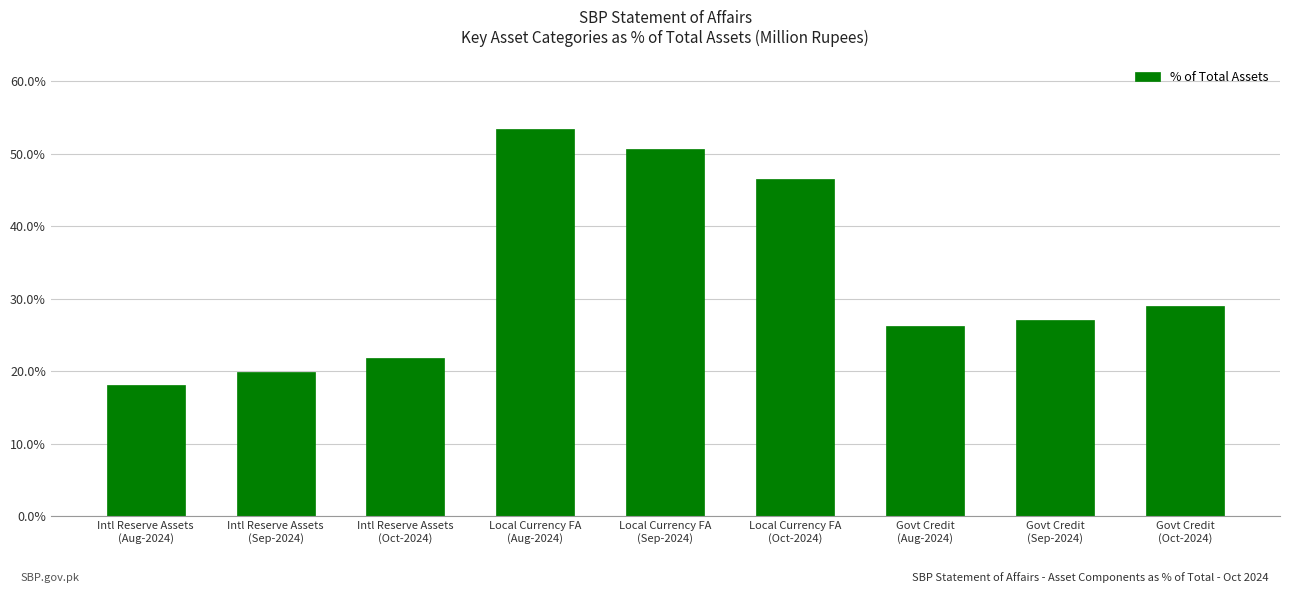

Reading right to left, transcribe all the data shown in this chart.

Govt Credit
(Oct-2024)=28.9	Govt Credit
(Sep-2024)=27.1	Govt Credit
(Aug-2024)=26.2	Local Currency FA
(Oct-2024)=46.5	Local Currency FA
(Sep-2024)=50.6	Local Currency FA
(Aug-2024)=53.4	Intl Reserve Assets
(Oct-2024)=21.9	Intl Reserve Assets
(Sep-2024)=19.9	Intl Reserve Assets
(Aug-2024)=18.1